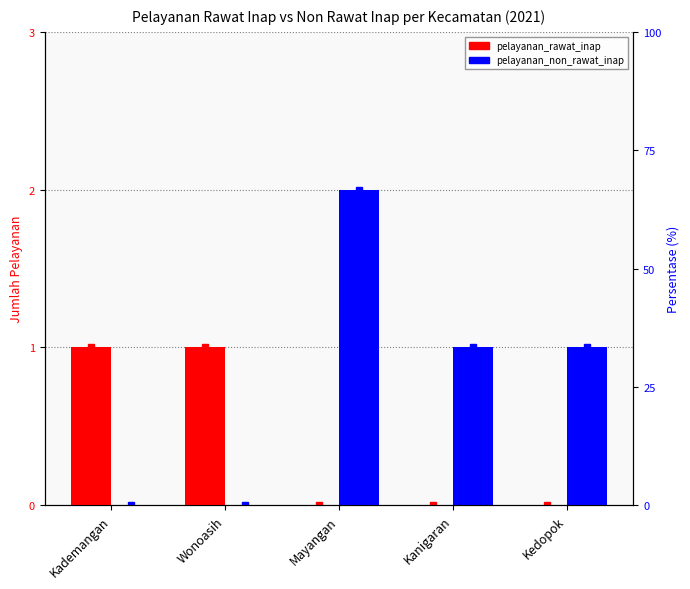

Which category has the lowest value across all series?

Mayangan